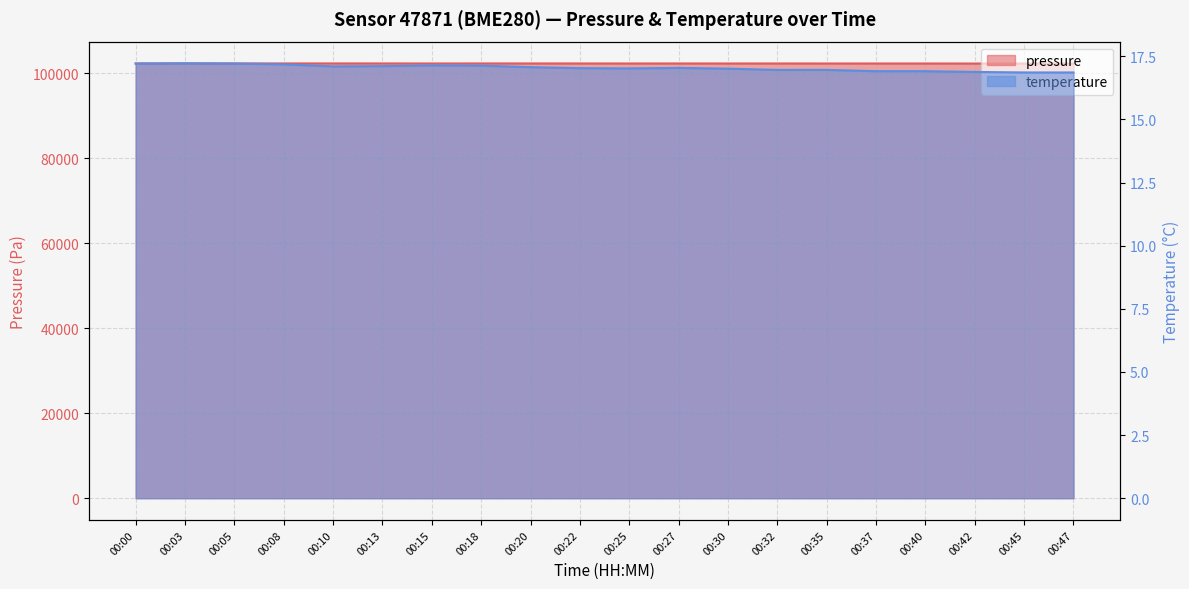

True or false: pressure and temperature cross at least once.

False